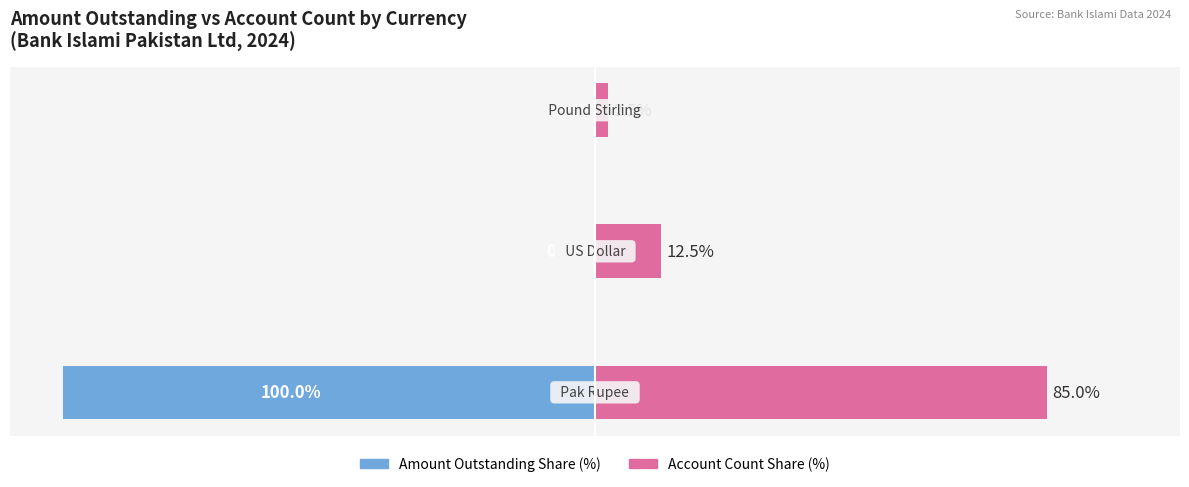

Which series has the largest range (max minus min)?

Amount Outstanding Share (%)